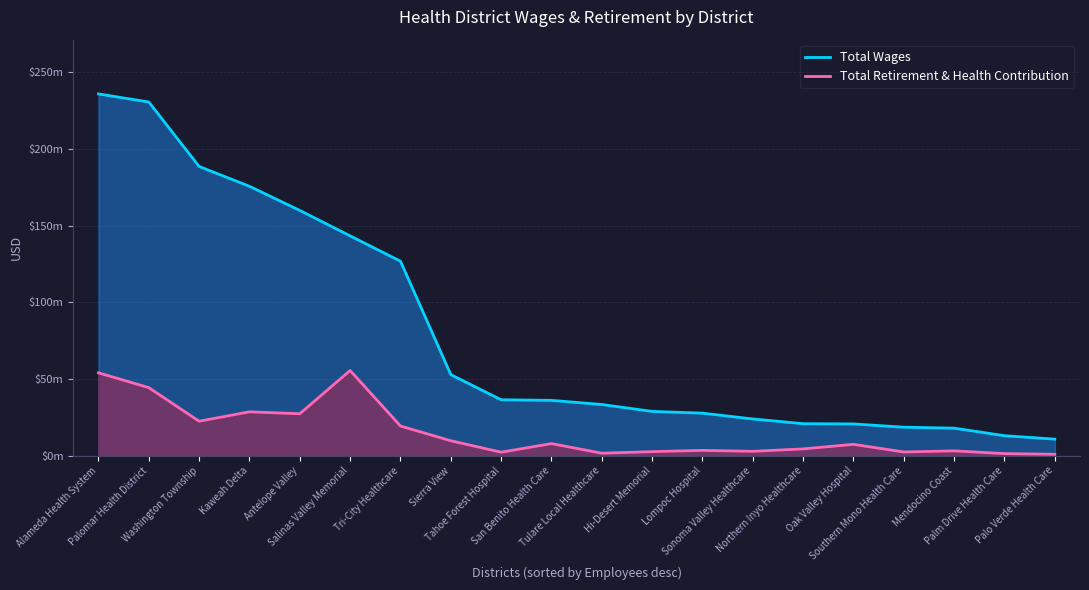

Which series changed the most between Sierra View and Tahoe Forest Hospital?

Total Wages